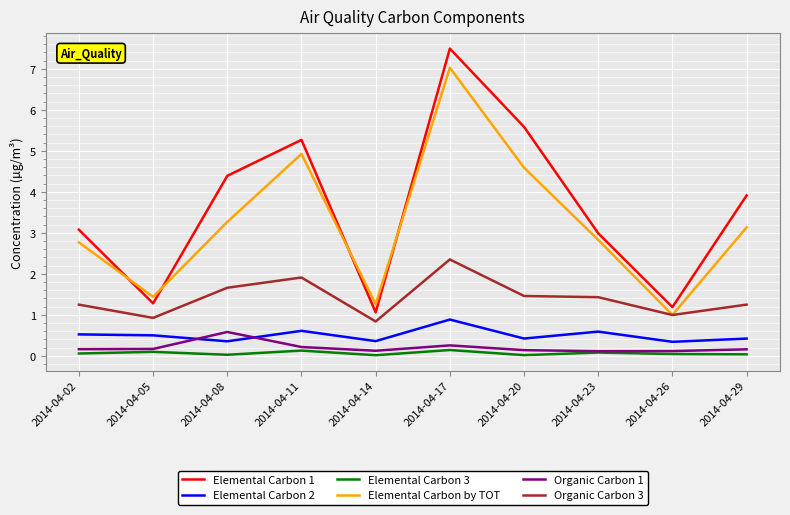

Where does the Elemental Carbon by TOT series first go above 3?

2014-04-08